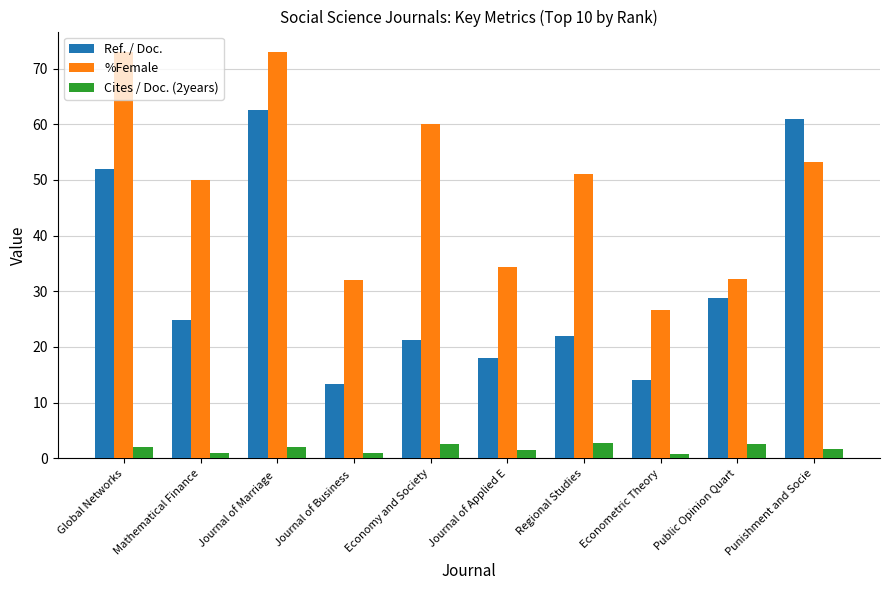

Count the Cites / Doc. (2years) values in the range 1 to 2.

6